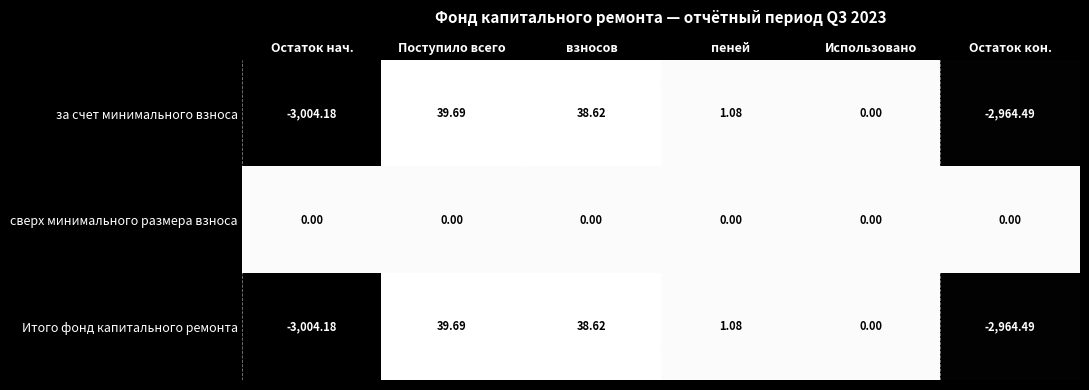

Which series has the largest total across all categories?

сверх минимального размера взноса